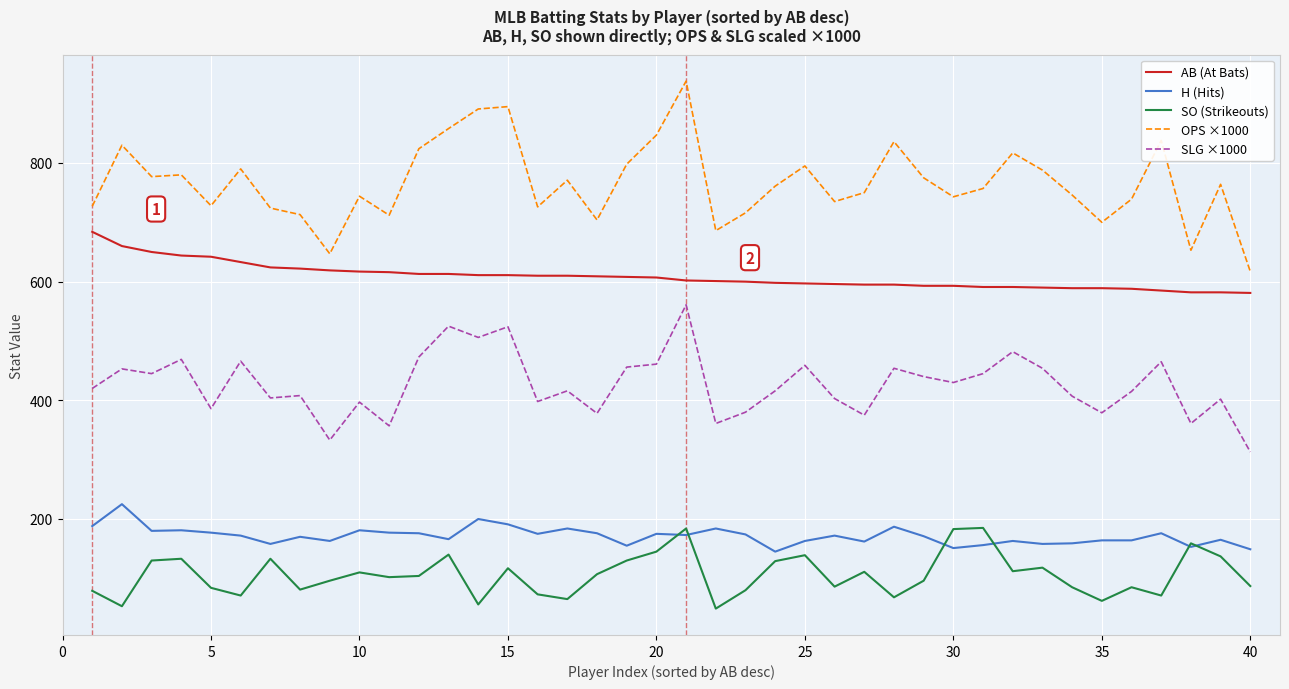

True or false: SLG ×1000 has more than 2 points higher than both neighbors.

True